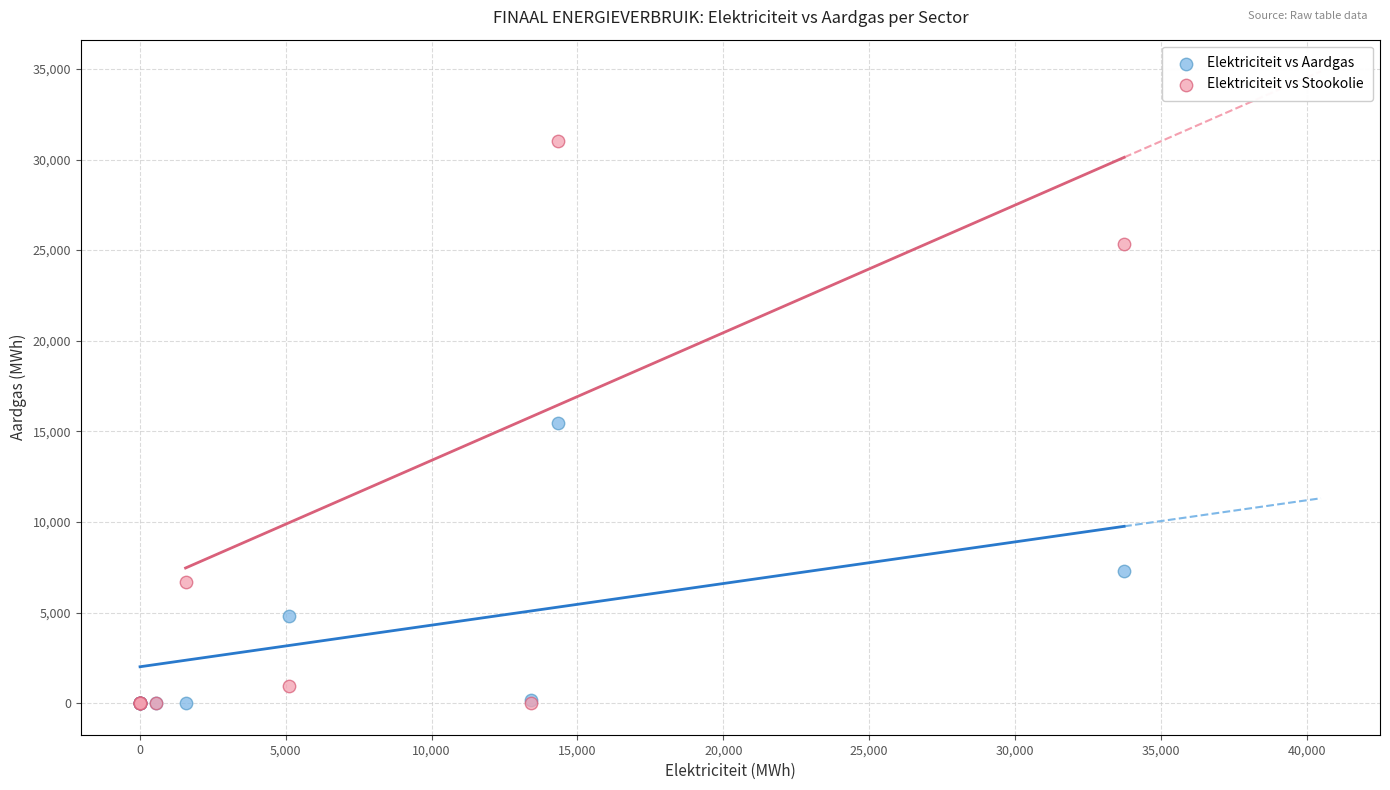

Which series has the largest Y range (max minus min)?

Elektriciteit vs Stookolie